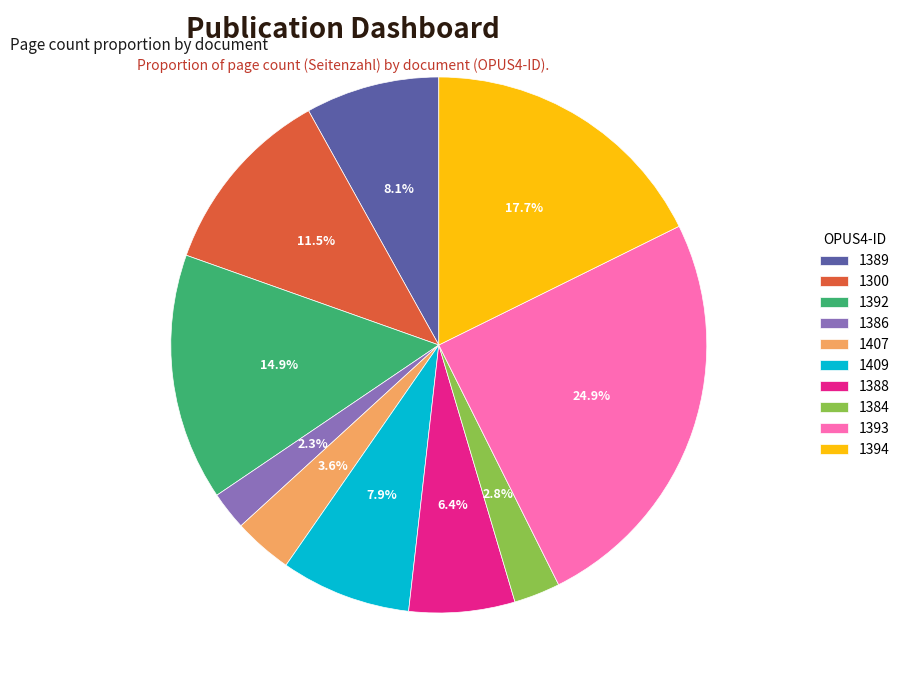

How many segments does this pie chart have?

10